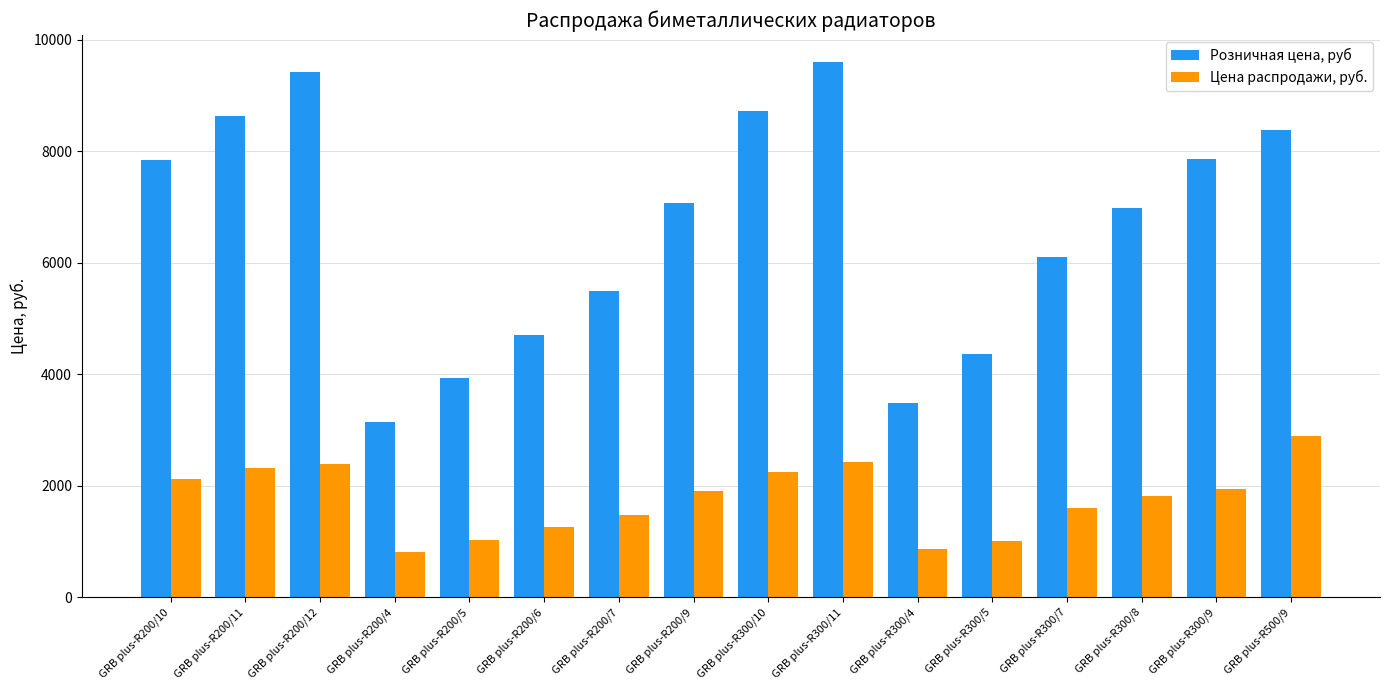

What is the difference between the maximum and minimum values in the Цена распродажи, руб. series?

2079.0